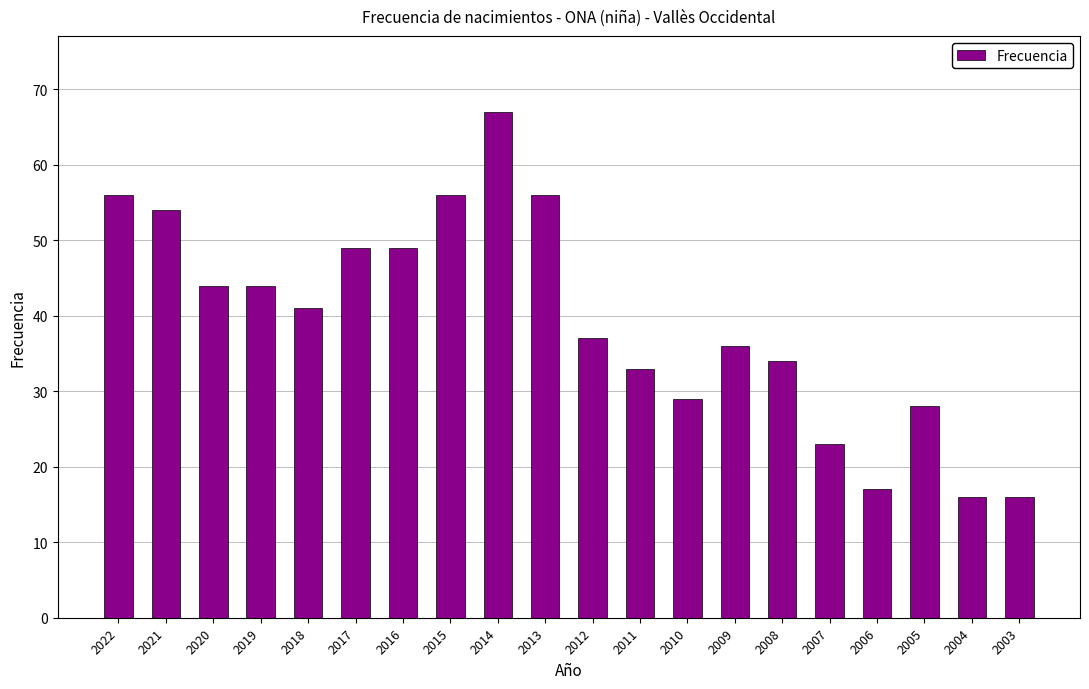

What is the value of the 20th bar from the left?

16